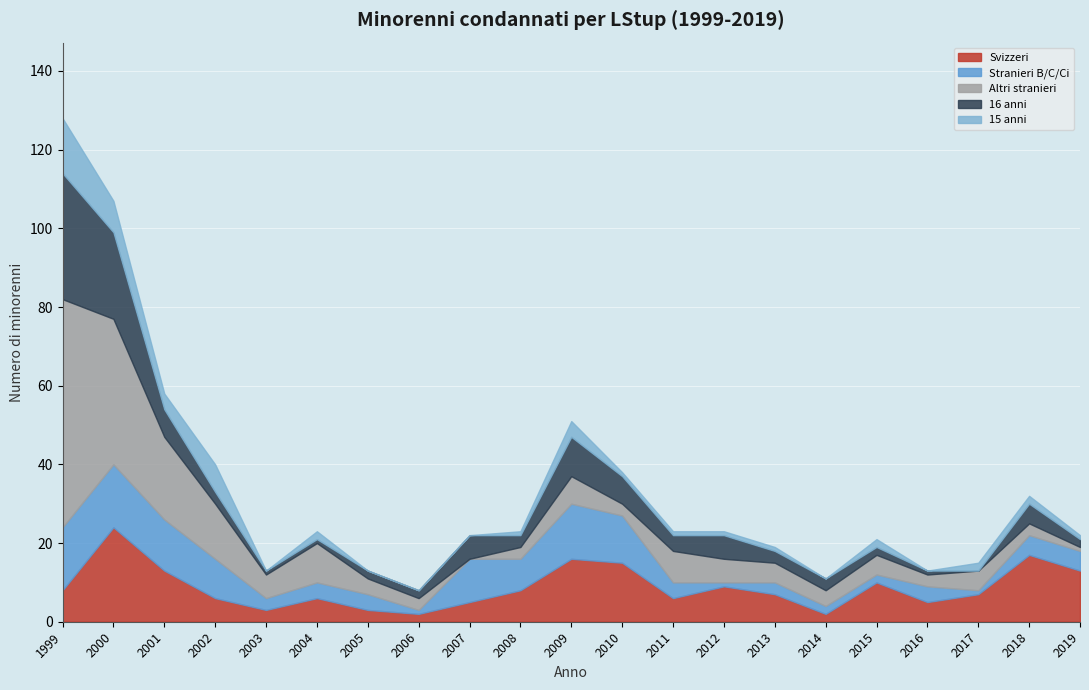

Which series has the largest total across all categories?

Altri stranieri